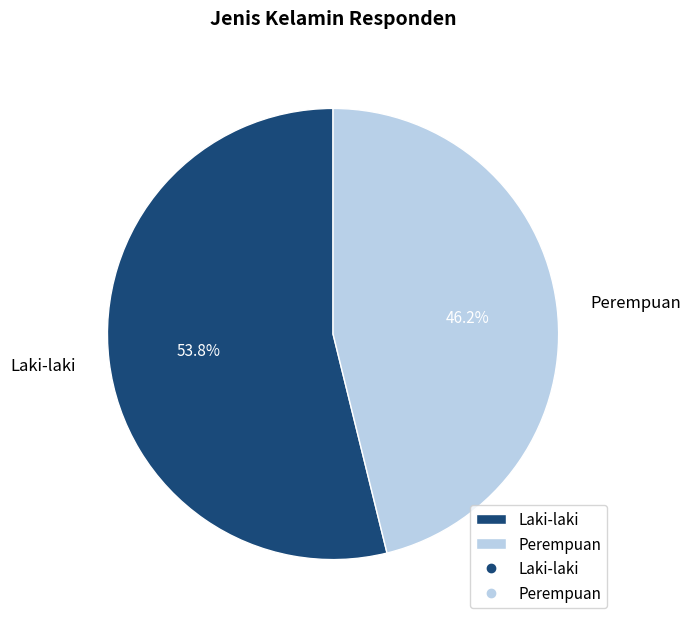

Rank the categories by value from lowest to highest.

Perempuan, Laki-laki